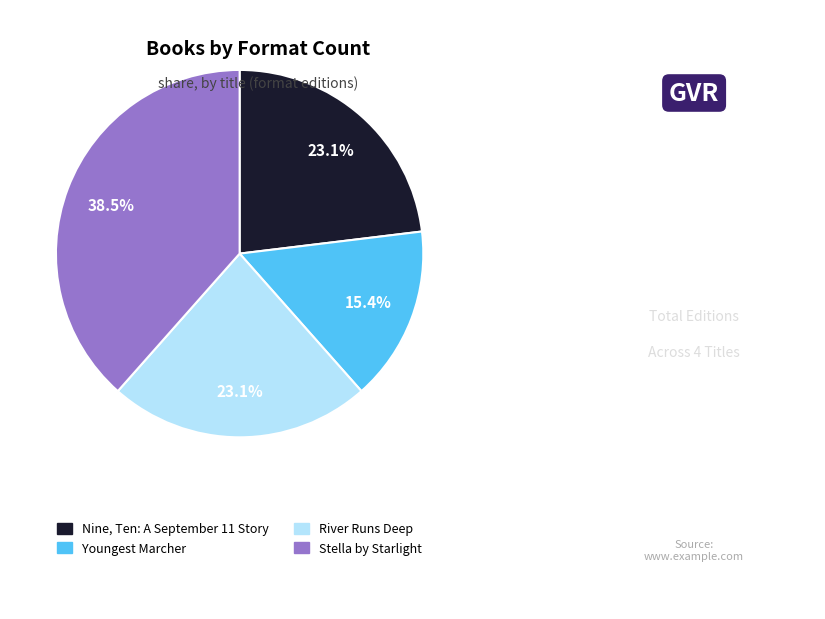

What is the smallest slice in the pie chart?

Youngest Marcher